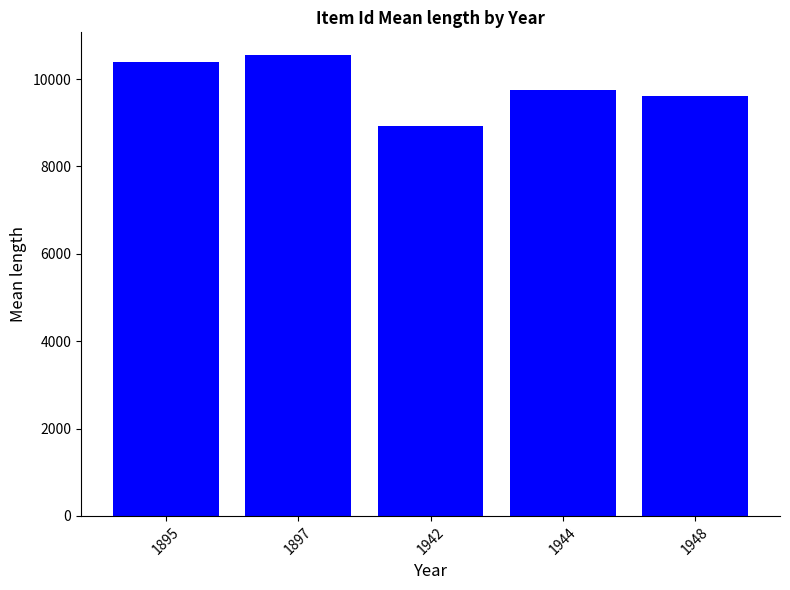

The value at 1897 is 10544.0. True or false?

True